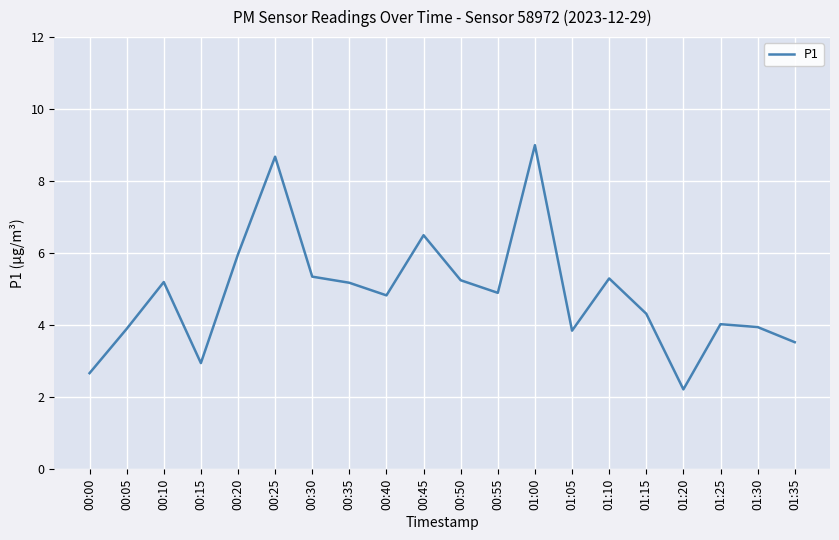

What is the sum of the values at 01:05 and 00:55?

8.8